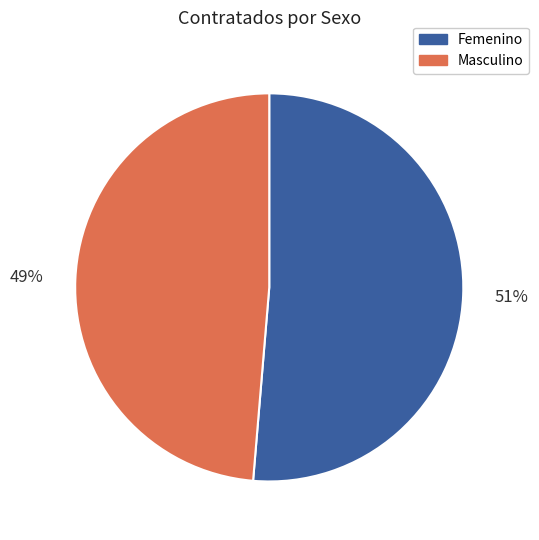

Is there a majority slice in this chart?

Yes